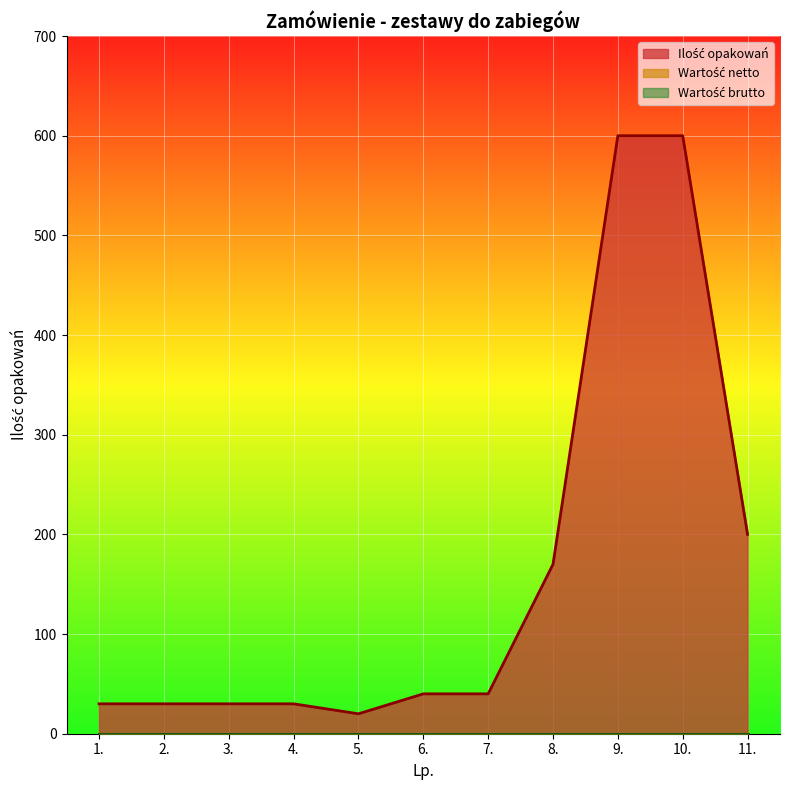

Where does the Ilość opakowań series first go above 40?

8.